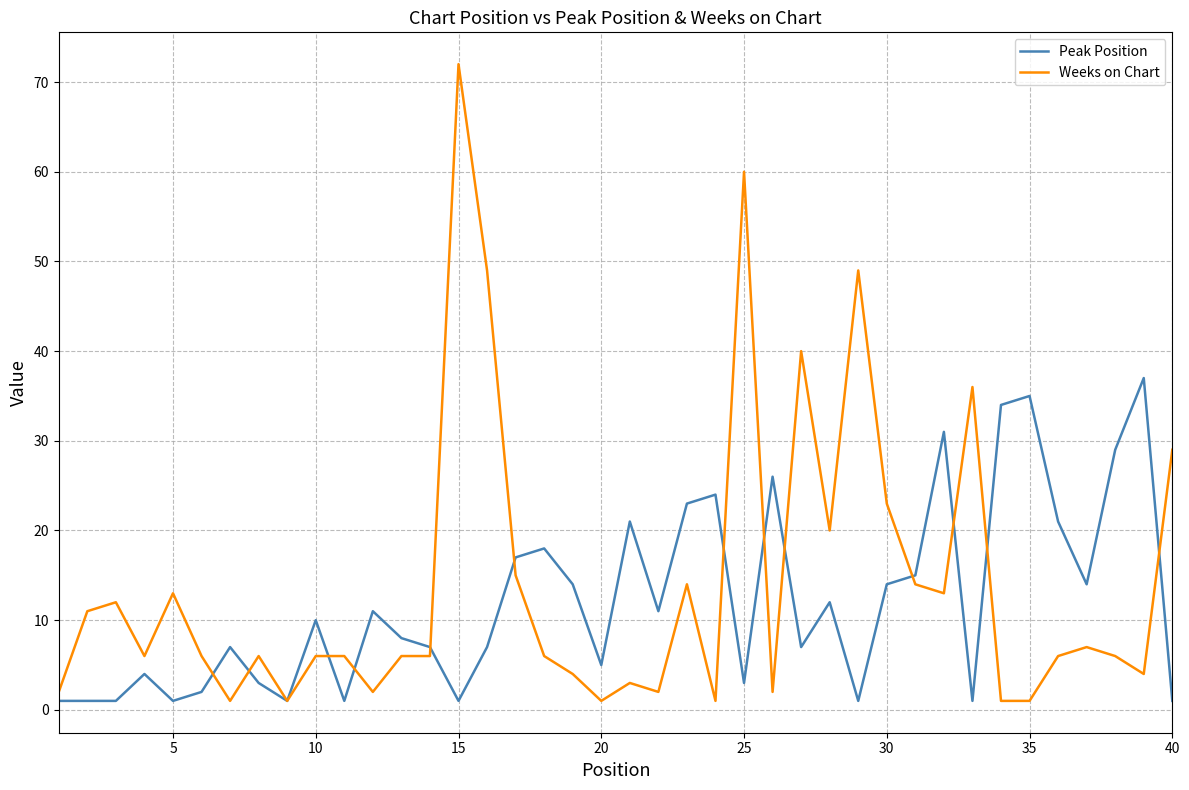

Which series has the widest spread of values?

Weeks on Chart